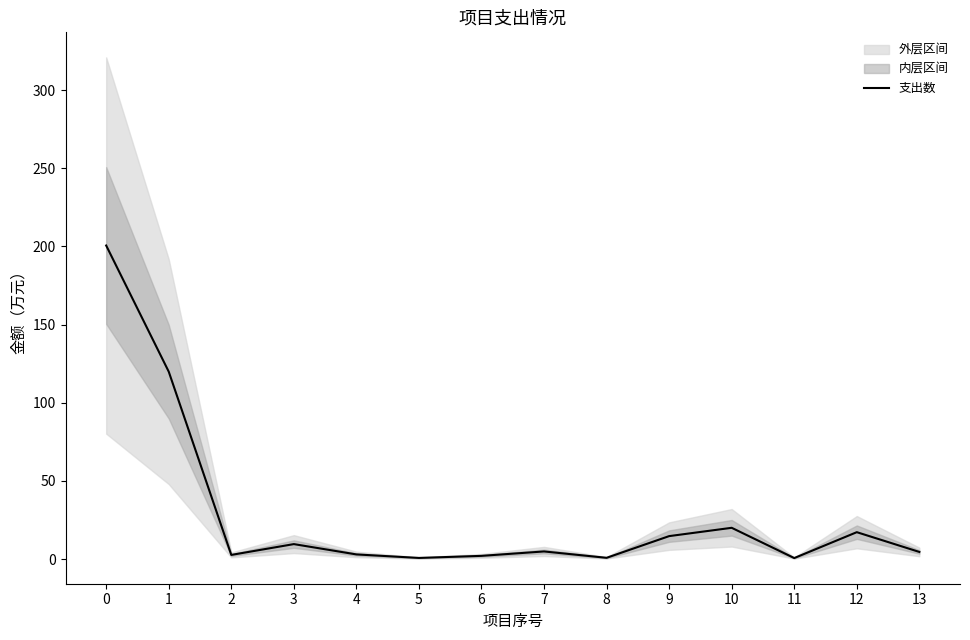

Rank the categories by value from highest to lowest.

0, 1, 10, 12, 9, 3, 7, 13, 4, 2, 6, 8, 5, 11